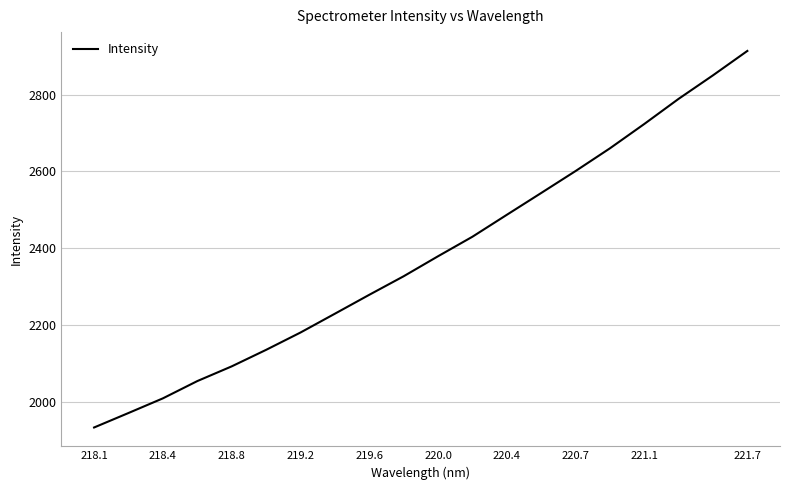

What is the difference between the maximum and minimum values?

981.2